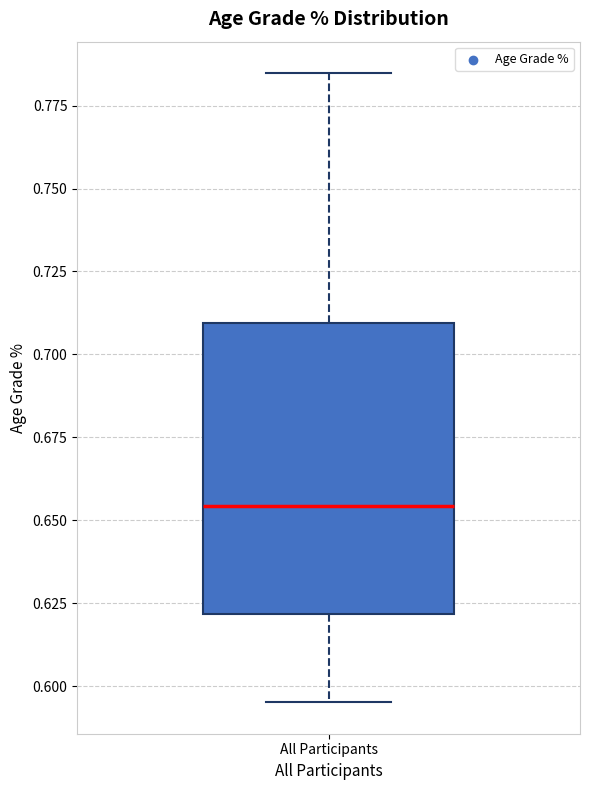

Where does the median line of the box for All Participants sit on the y-axis? The values are not printed on the chart, so give them approximately, as read against the axis.

0.655